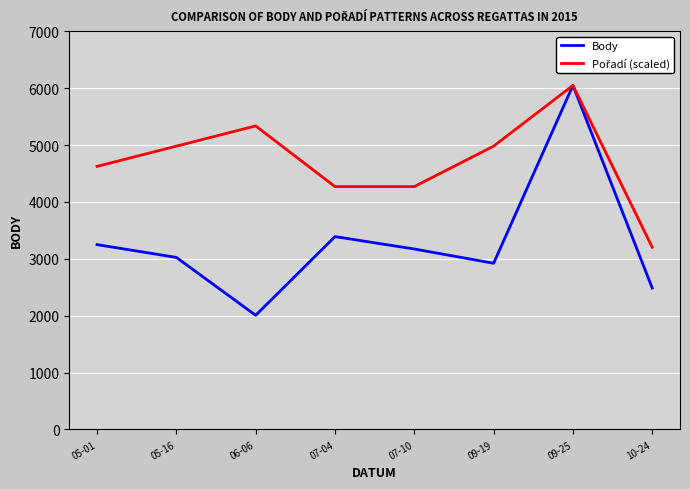

What is the total value across all series at 07-10?

7441.2